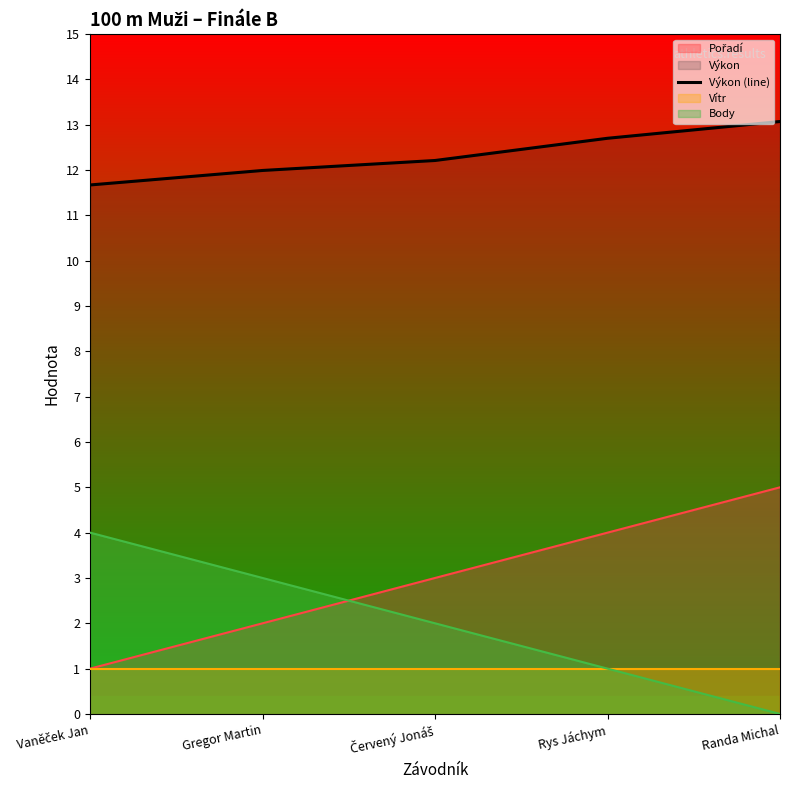

What is the greatest value displayed?

13.1